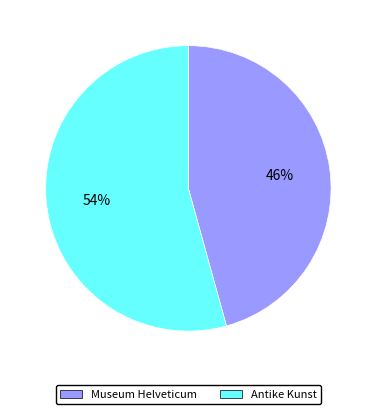

To the nearest percent, what is the combined percentage of Antike Kunst and Museum Helveticum?

100%